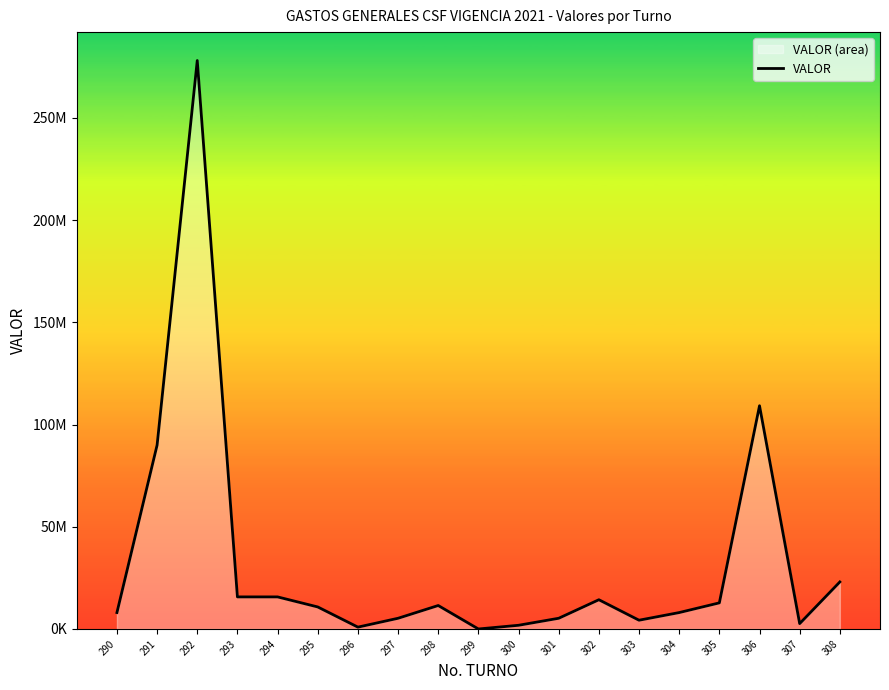

True or false: the data shows 10777625.7 at 295.

True